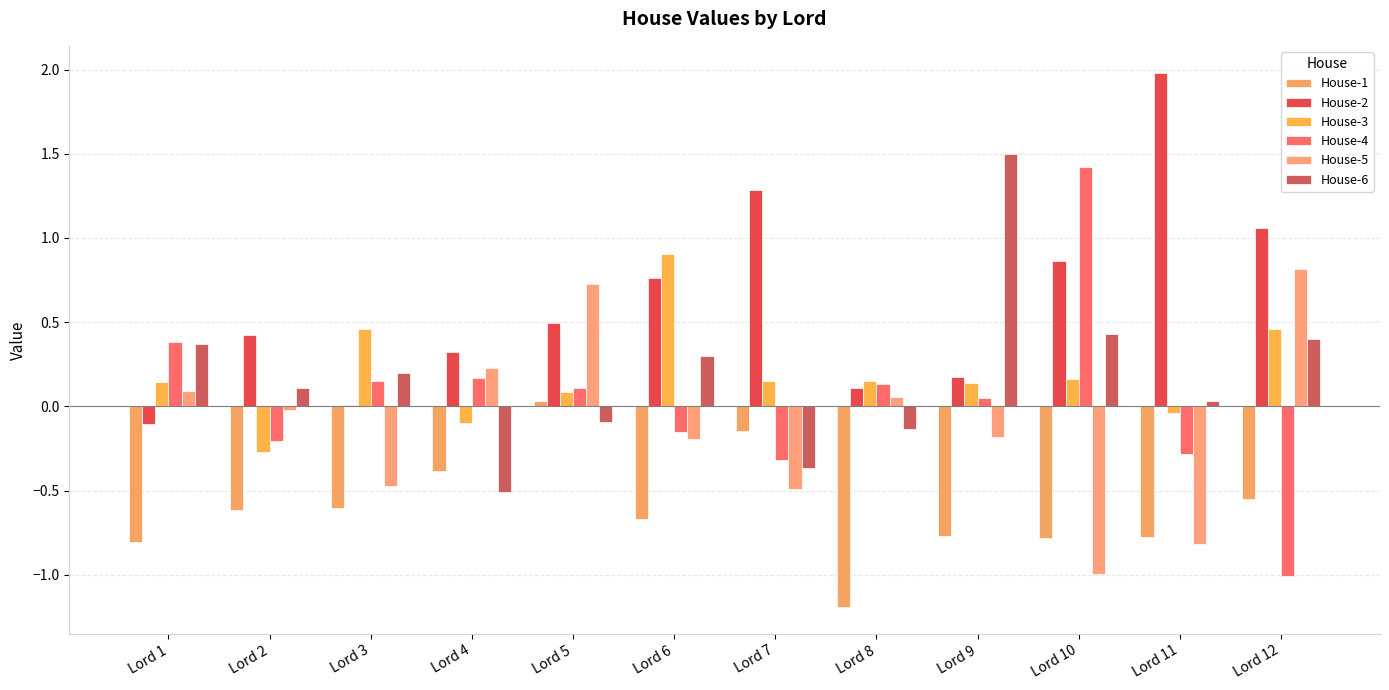

What are all the series names shown in the legend?

House-1, House-2, House-3, House-4, House-5, House-6